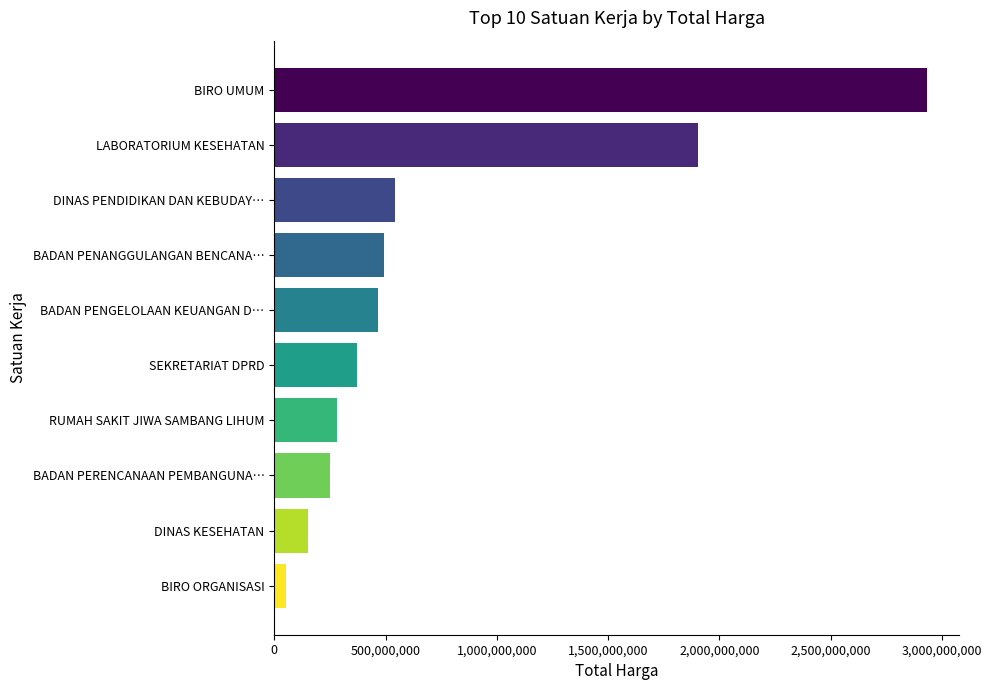

What is the change in value from DINAS PENDIDIKAN DAN KEBUDAY… to BADAN PENGELOLAAN KEUANGAN D…?

-77068900